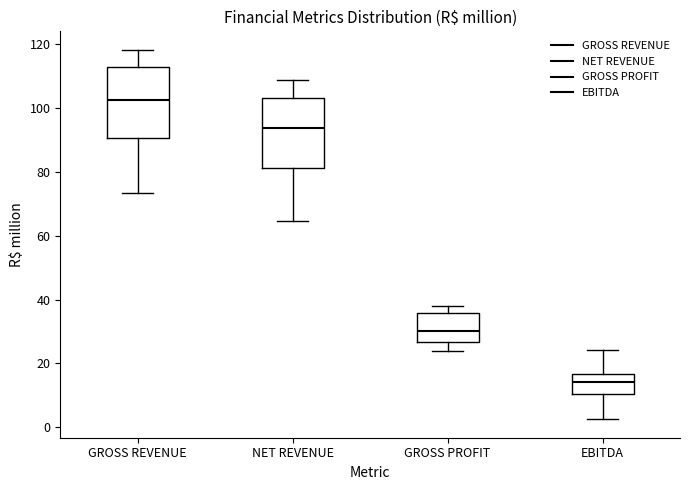

Reading left to right, read every box against the y-axis: the position of its median line, the range the box covers, and the ends of its whiskers. The values are not printed on the chart, so give them approximately, as read against the axis.

GROSS REVENUE: median 102, box 90 to 112, whiskers 74 to 118
NET REVENUE: median 94, box 82 to 104, whiskers 64 to 108
GROSS PROFIT: median 30, box 26 to 36, whiskers 24 to 38
EBITDA: median 14, box 10 to 16, whiskers 2 to 24